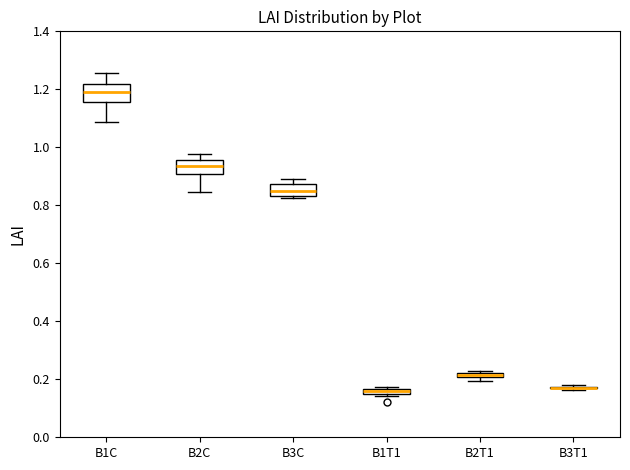

Where is the lower edge of the box for B2C on the y-axis? The values are not printed on the chart, so give them approximately, as read against the axis.

0.90